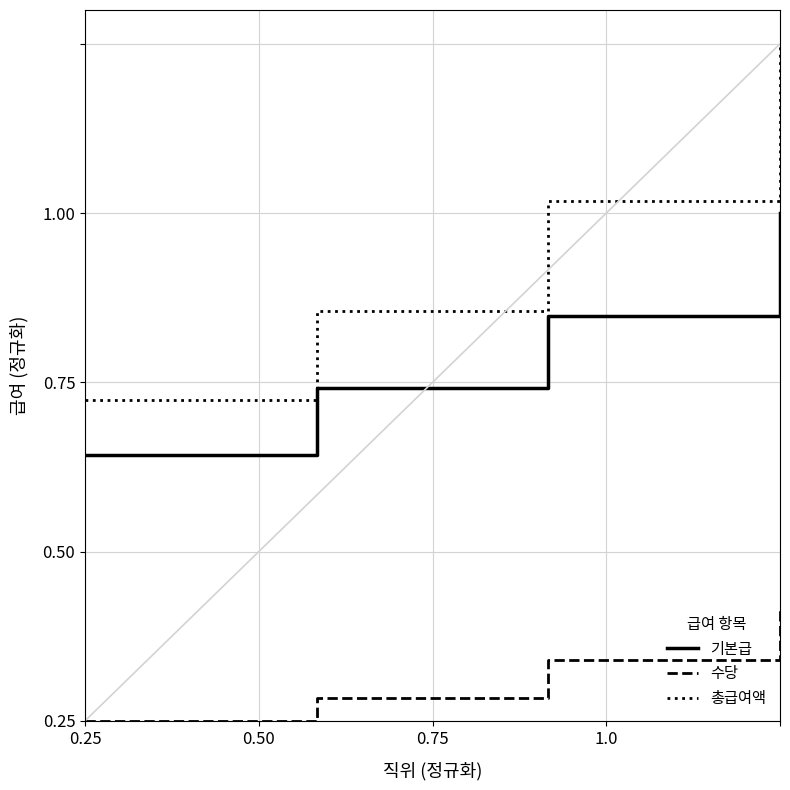

Does the chart display data point markers on the line(s)?

No